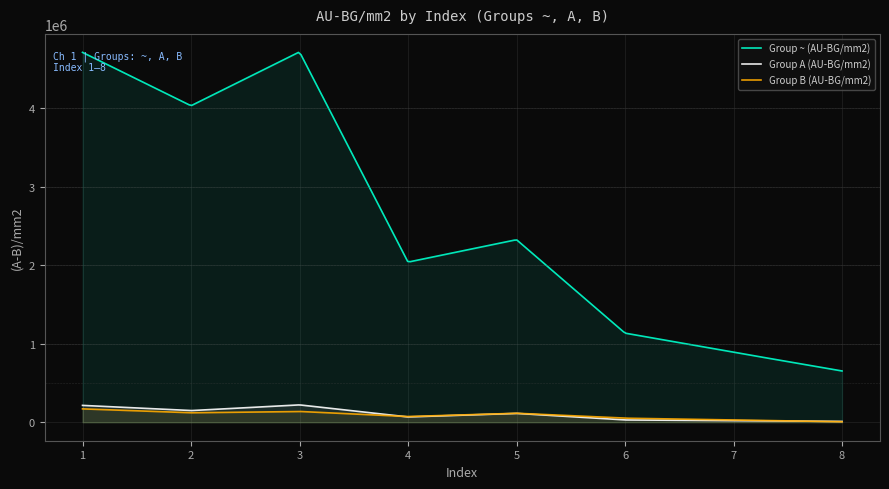

What is the minimum value shown in the chart?

6222.2